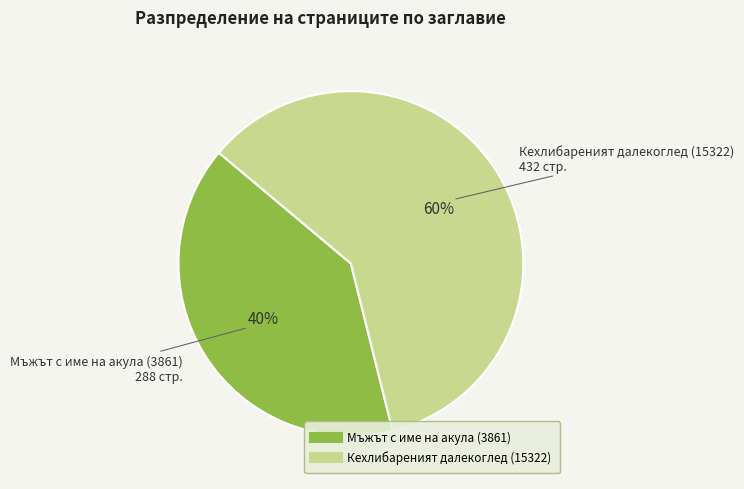

Combined, do Кехлибареният далекоглед (15322) and Мъжът с име на акула (3861) account for over 50%?

Yes